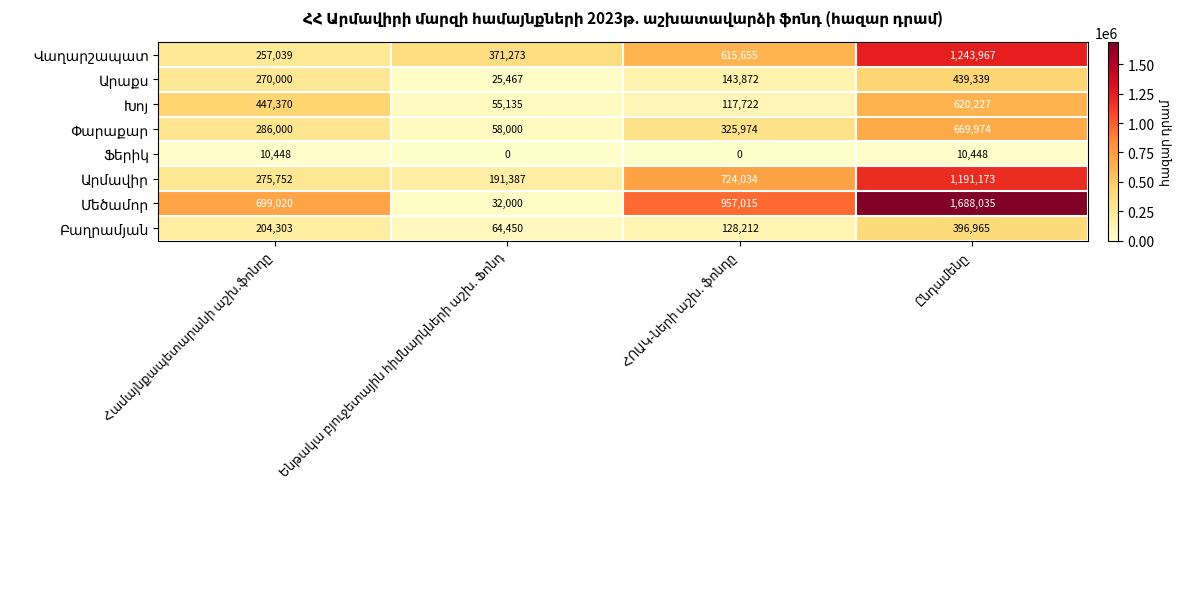

List the labels in order of Փարաքար value, largest first.

Ընդամենը, ՀՈԱԿ-ների աշխ. ֆոնդը, Համայնքապետարանի աշխ.ֆոնդը, Ենթակա բյուջետային հիմնարկների աշխ. Ֆոնդ